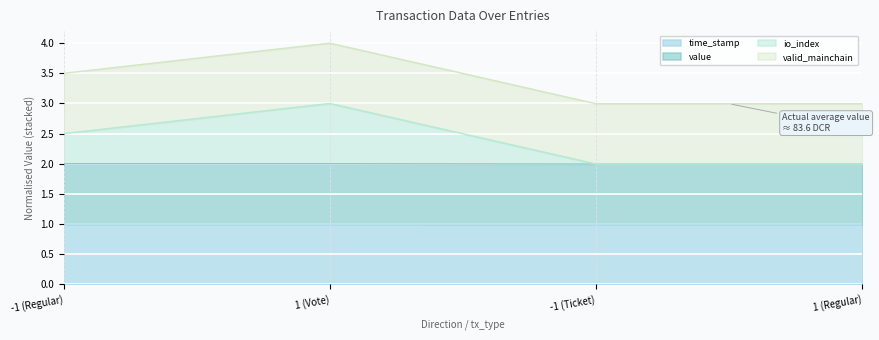

Does the chart display data point markers on the line(s)?

No